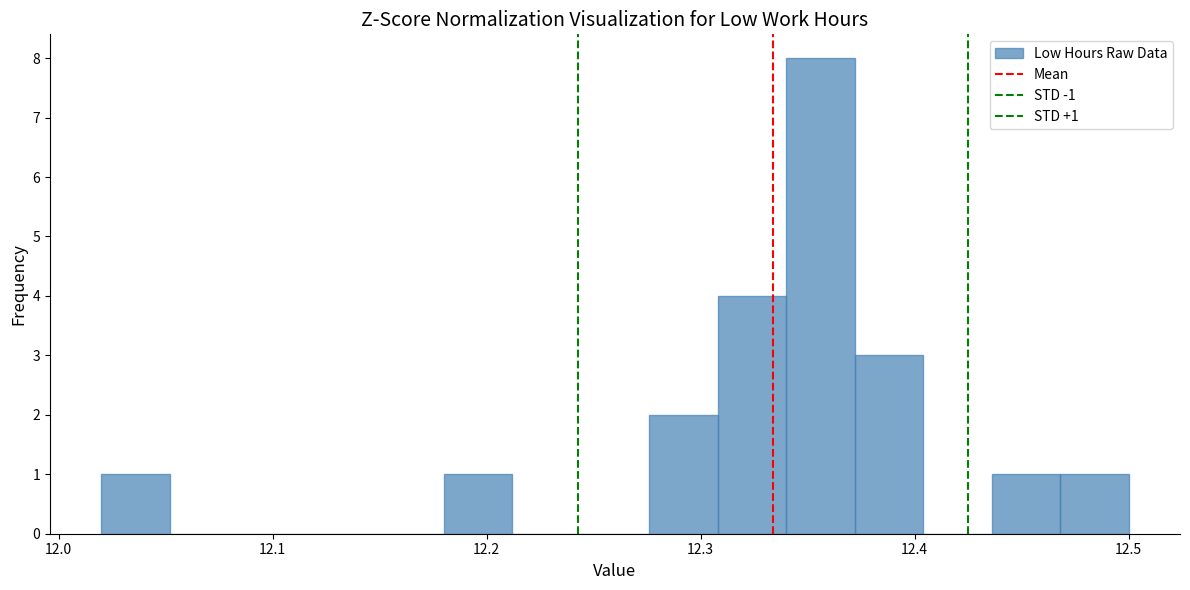

Around what value on the x-axis is the tallest bar? Give the approximate position of its centre, as read against the axis.

12.36